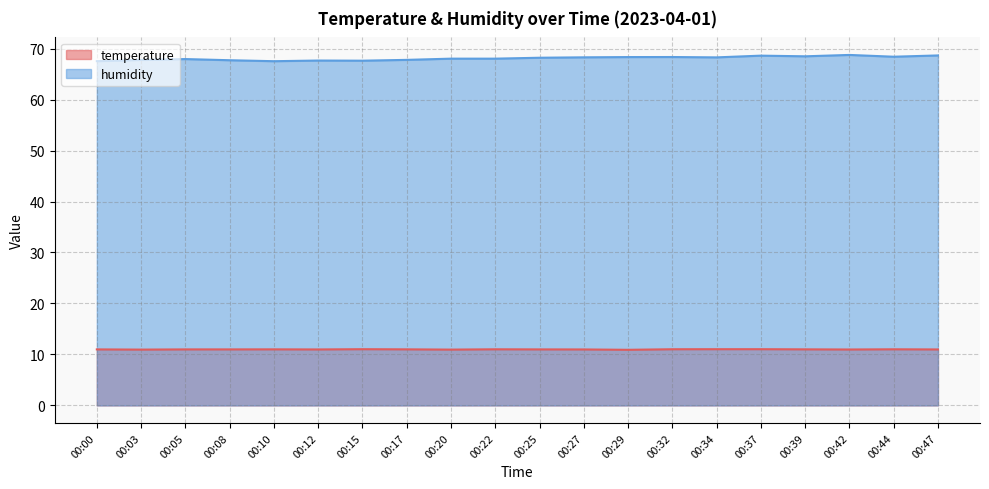

What is the difference between the humidity values at 00:12 and 00:47?

1.0